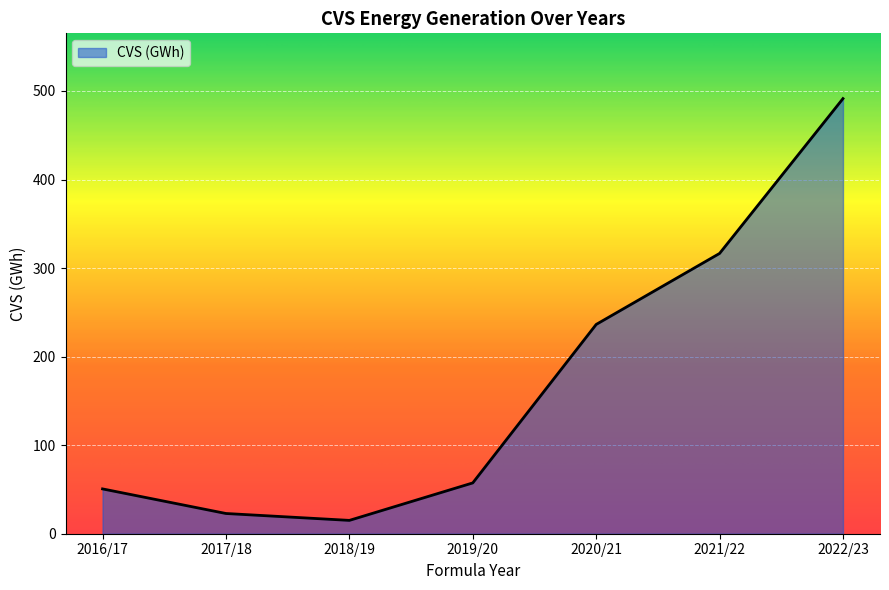

Where does the data first go above 57?

2019/20